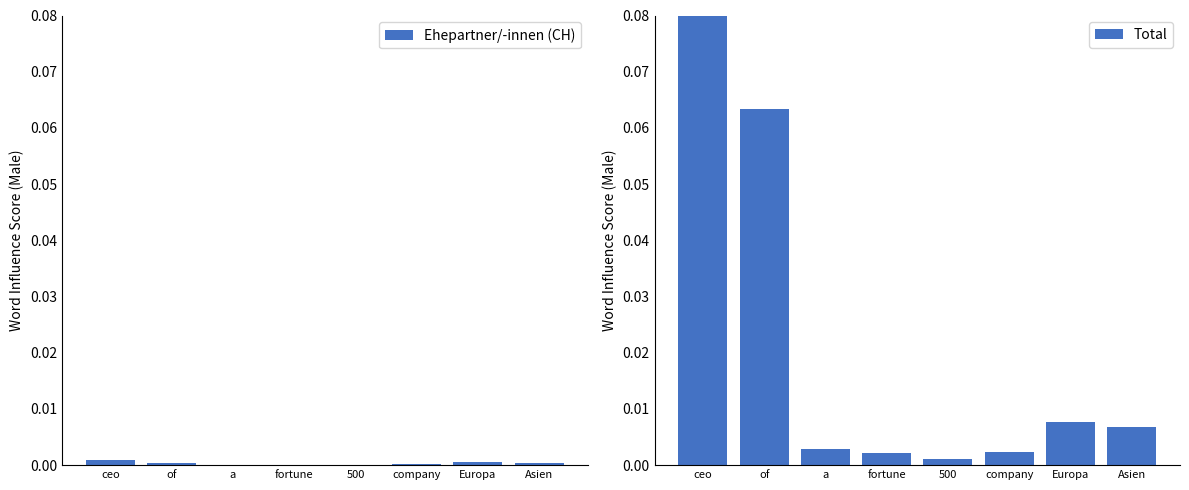

At which category is the sum across all series the highest?

ceo